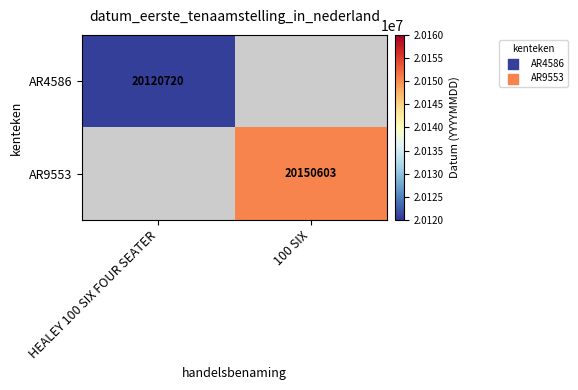

Is it true that AR4586 equals 33812778 at HEALEY 100 SIX FOUR SEATER?

False